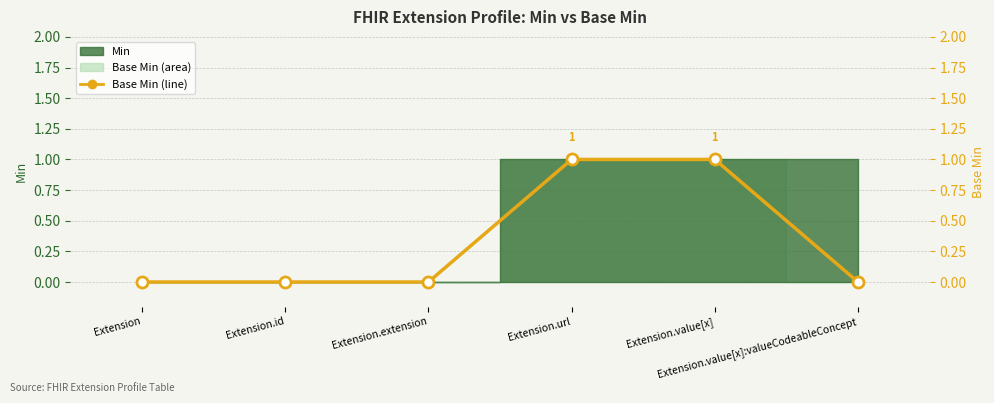

What is the difference between the second highest and second lowest values?

1